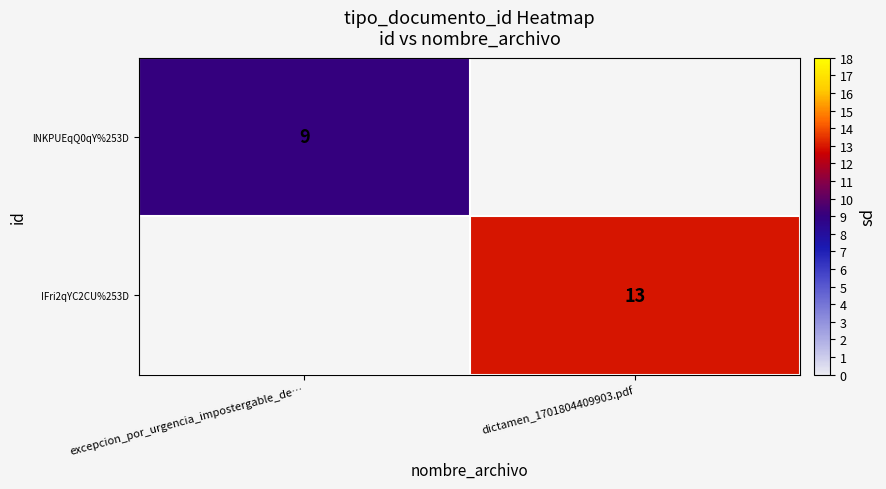

True or false: lNKPUEqQ0qY%253D has a value of 3 at excepcion_por_urgencia_impostergable_de….

False